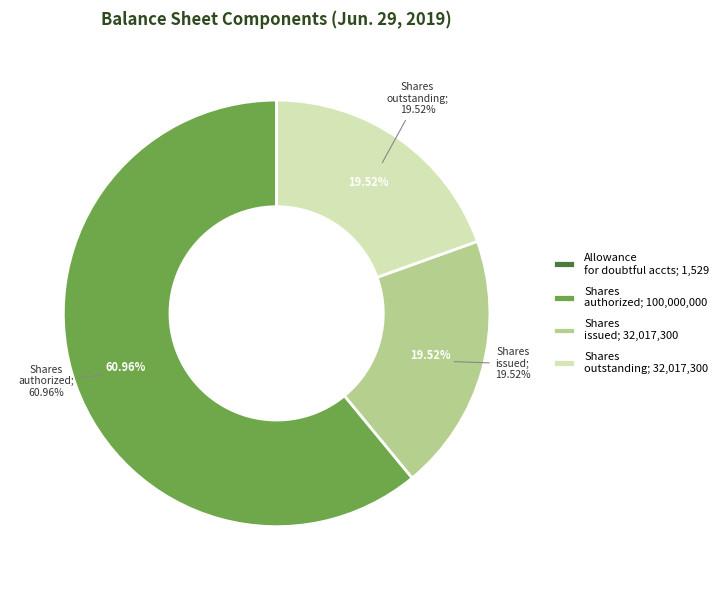

Is there any slice that represents more than half of the pie?

Yes